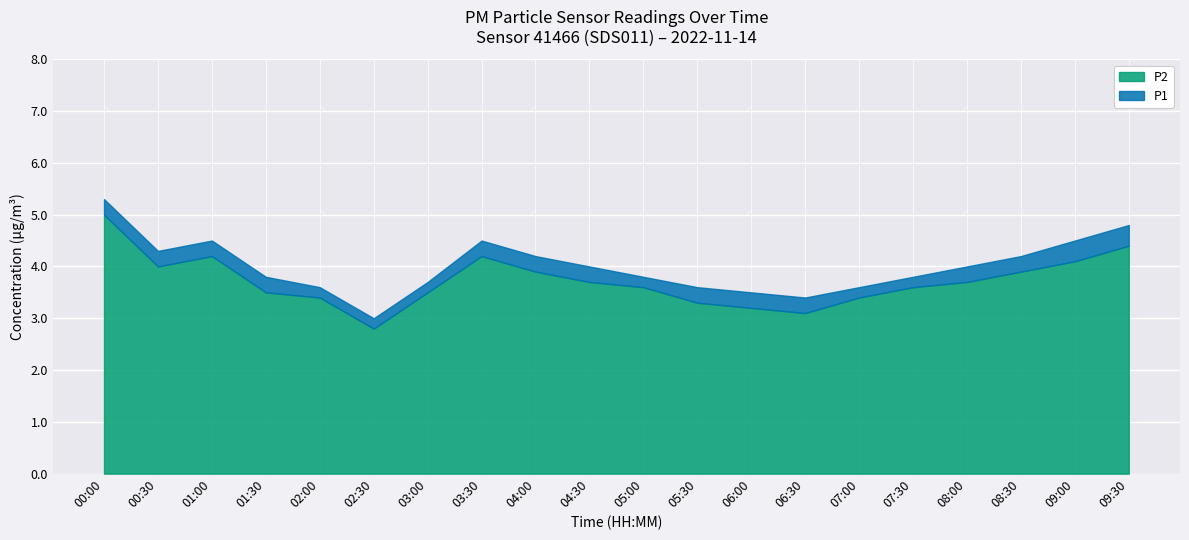

Which category has the lowest value across all series?

02:30